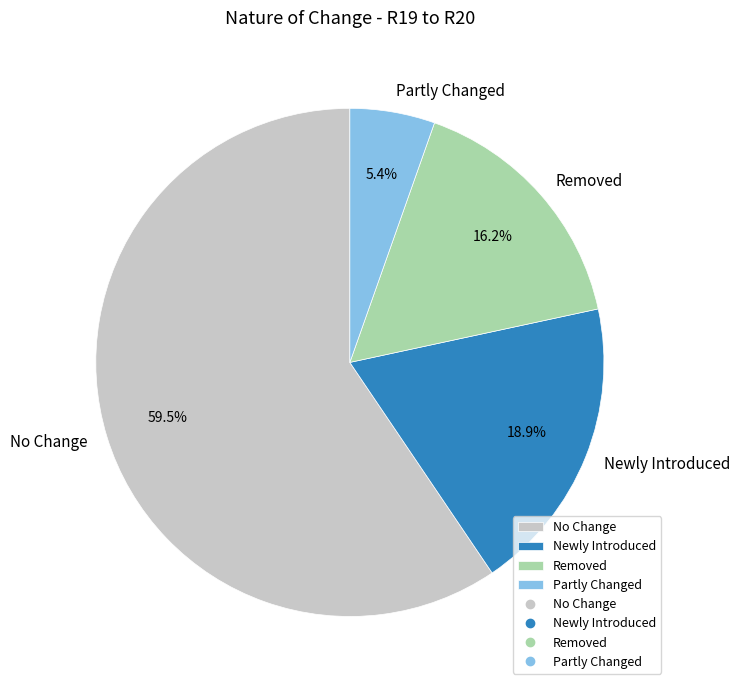

Which has a higher value, Removed or No Change?

No Change